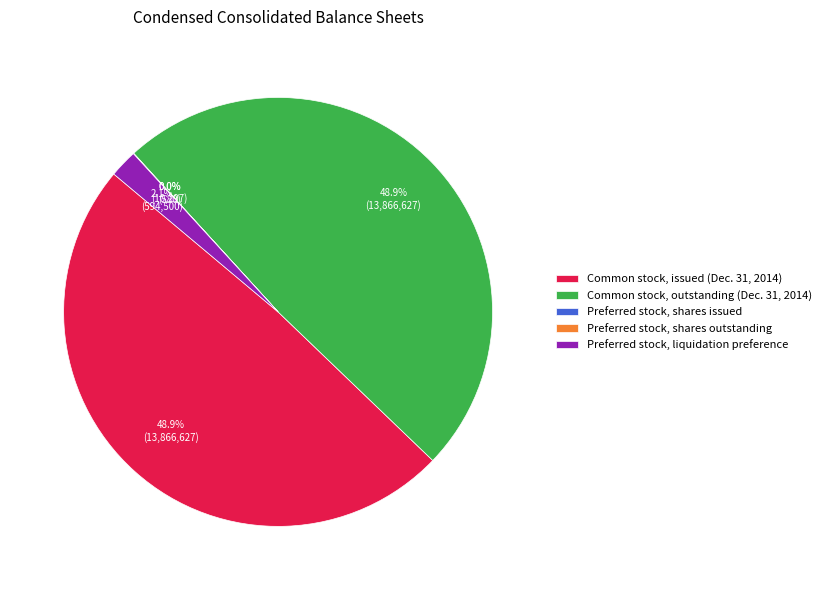

To the nearest percent, what percentage of the pie is Common stock, issued (Dec. 31, 2014)?

49%